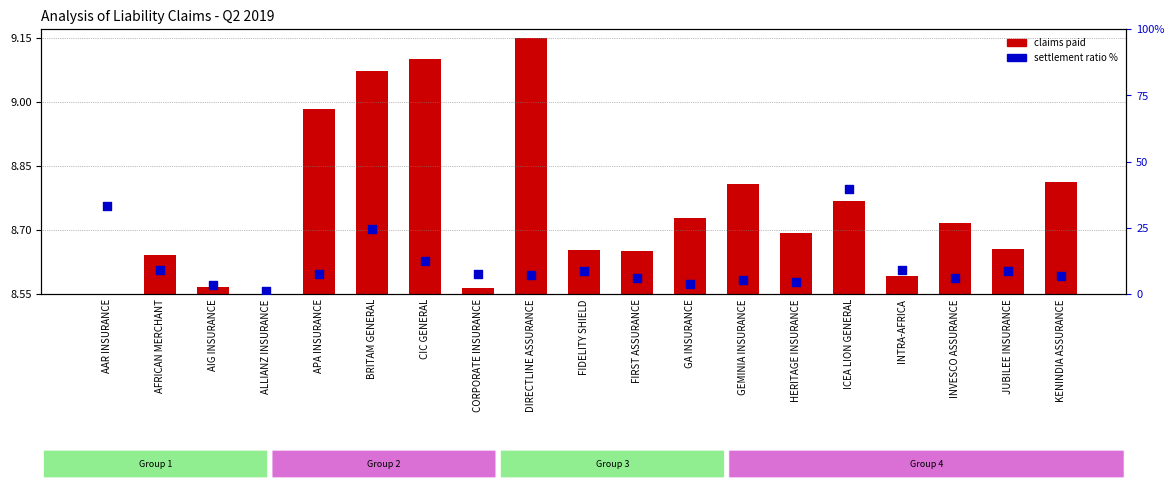

At how many categories does at least one series exceed 14?

3